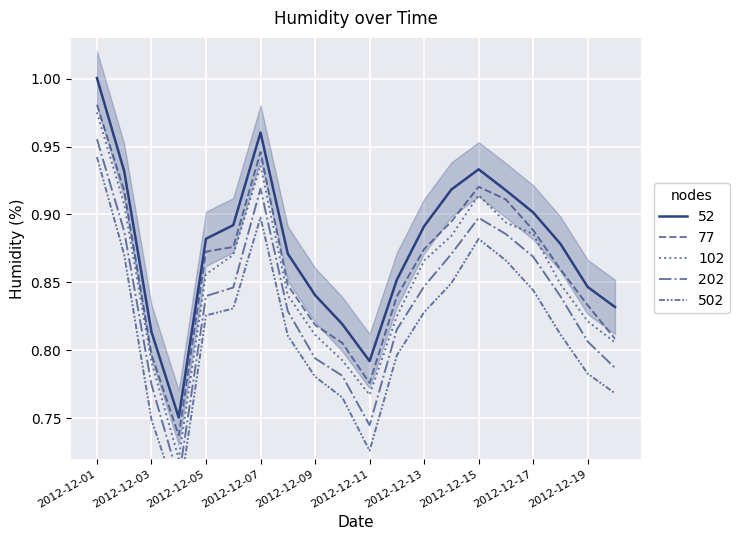

List the labels in order of value, smallest first.

2012-12-04, 2012-12-11, 2012-12-03, 2012-12-10, 2012-12-20, 2012-12-09, 2012-12-19, 2012-12-12, 2012-12-08, 2012-12-18, 2012-12-05, 2012-12-13, 2012-12-06, 2012-12-17, 2012-12-16, 2012-12-14, 2012-12-02, 2012-12-15, 2012-12-07, 2012-12-01